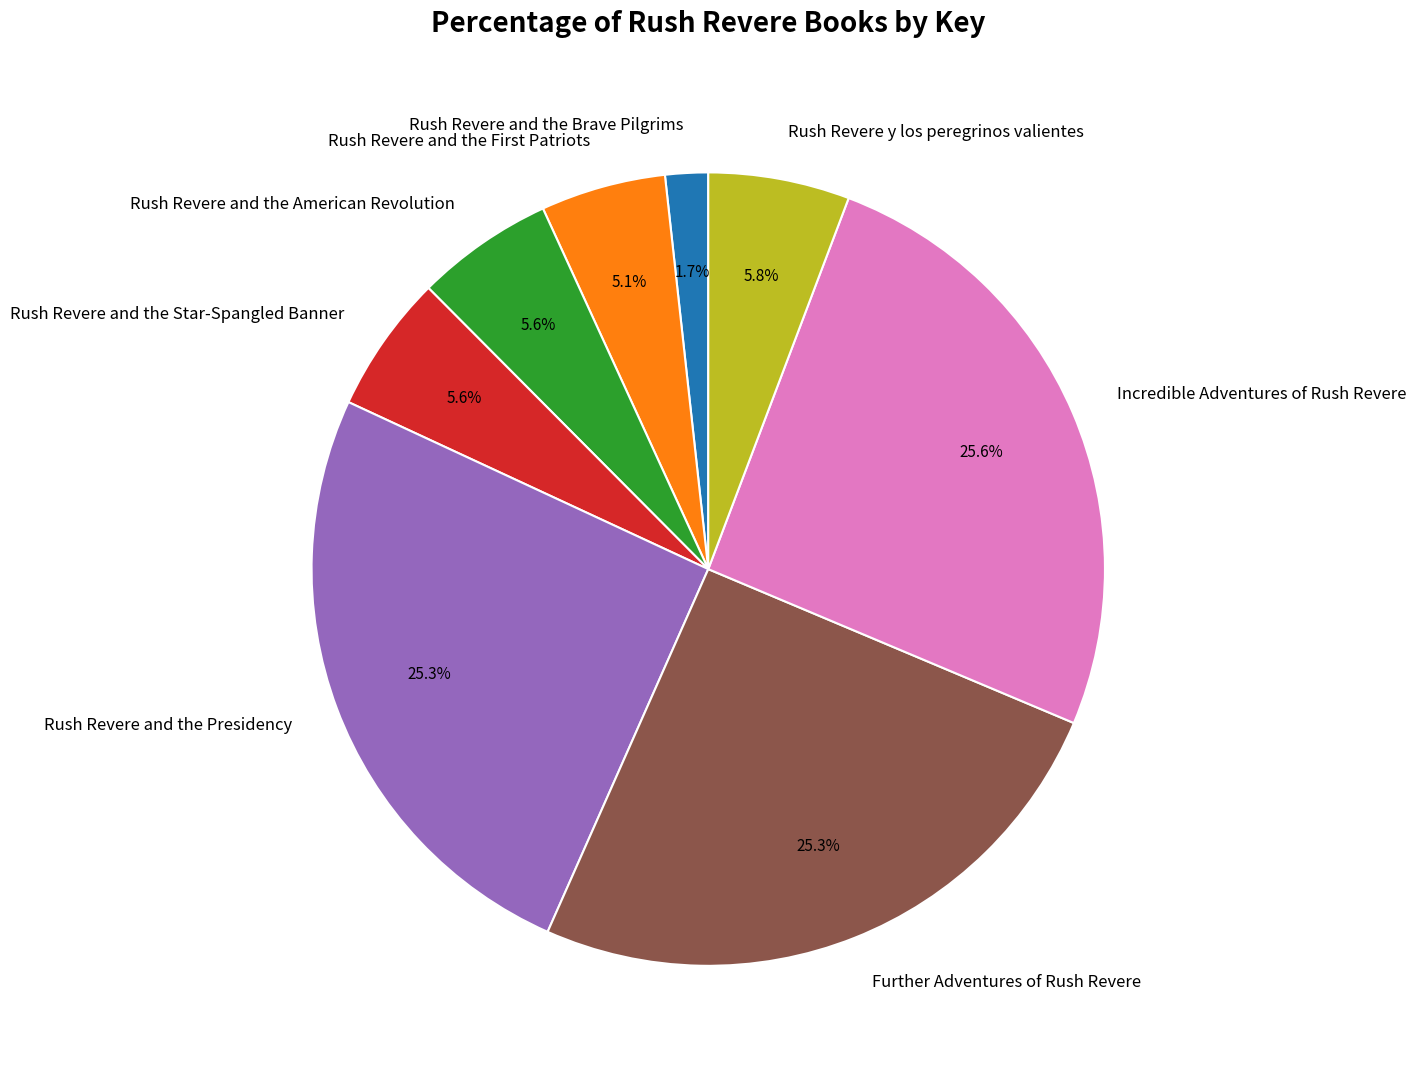

Which category has the smallest portion of the pie?

Rush Revere and the Brave Pilgrims